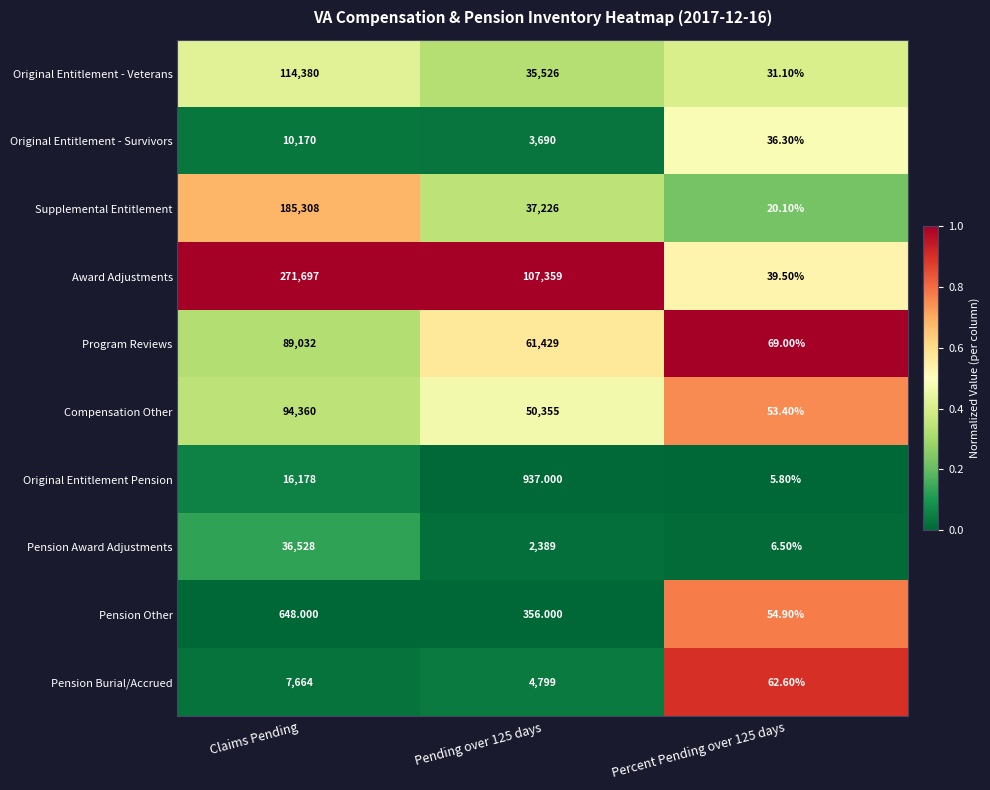

At Percent Pending over 125 days, list the series in order from smallest to largest.

Original Entitlement Pension, Pension Award Adjustments, Supplemental Entitlement, Original Entitlement - Veterans, Original Entitlement - Survivors, Award Adjustments, Compensation Other, Pension Other, Pension Burial/Accrued, Program Reviews